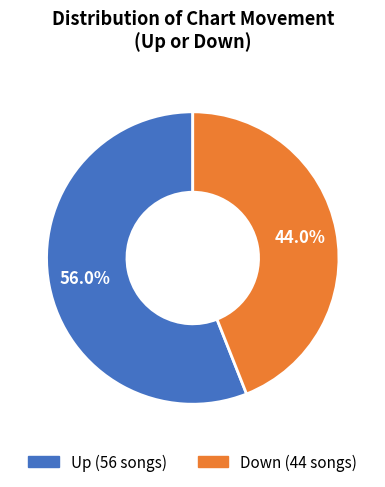

The Up slice represents 56% of the pie. True or false?

True